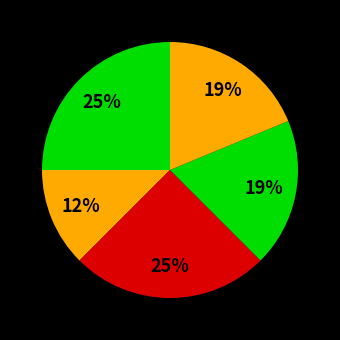

Rank the categories by value from highest to lowest.

Night Ship, Things in Jars, Mr. Flood's Last Resort, Himself, Haunting Season